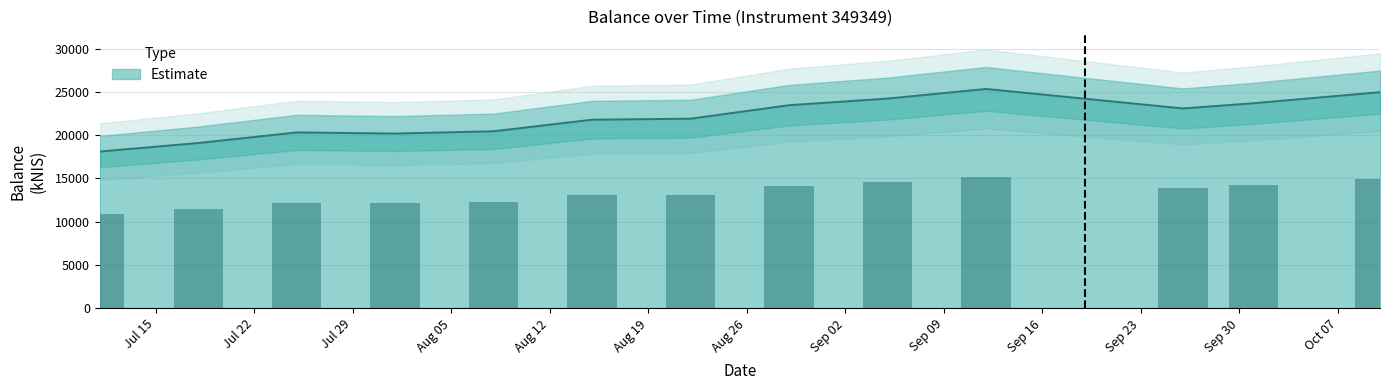

What is the difference between the second highest and minimum values?

6856.7